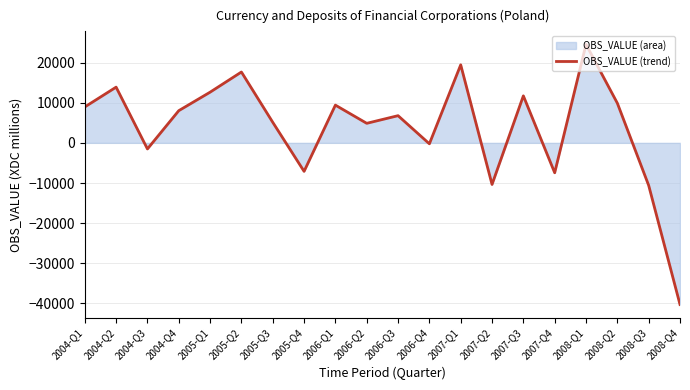

How many data points are above 8015?

10